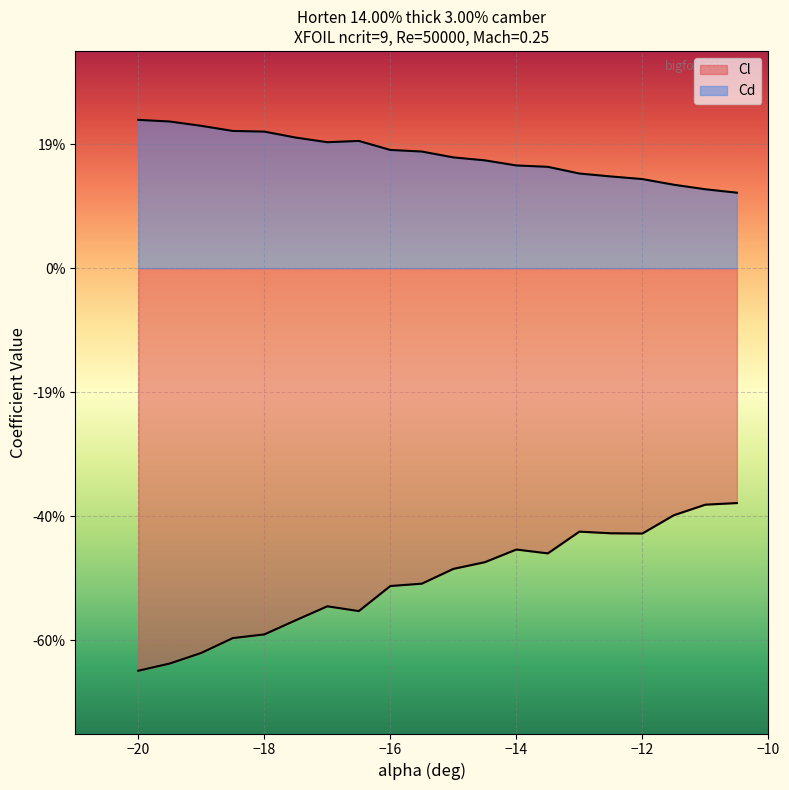

How many data points does each series have?

20